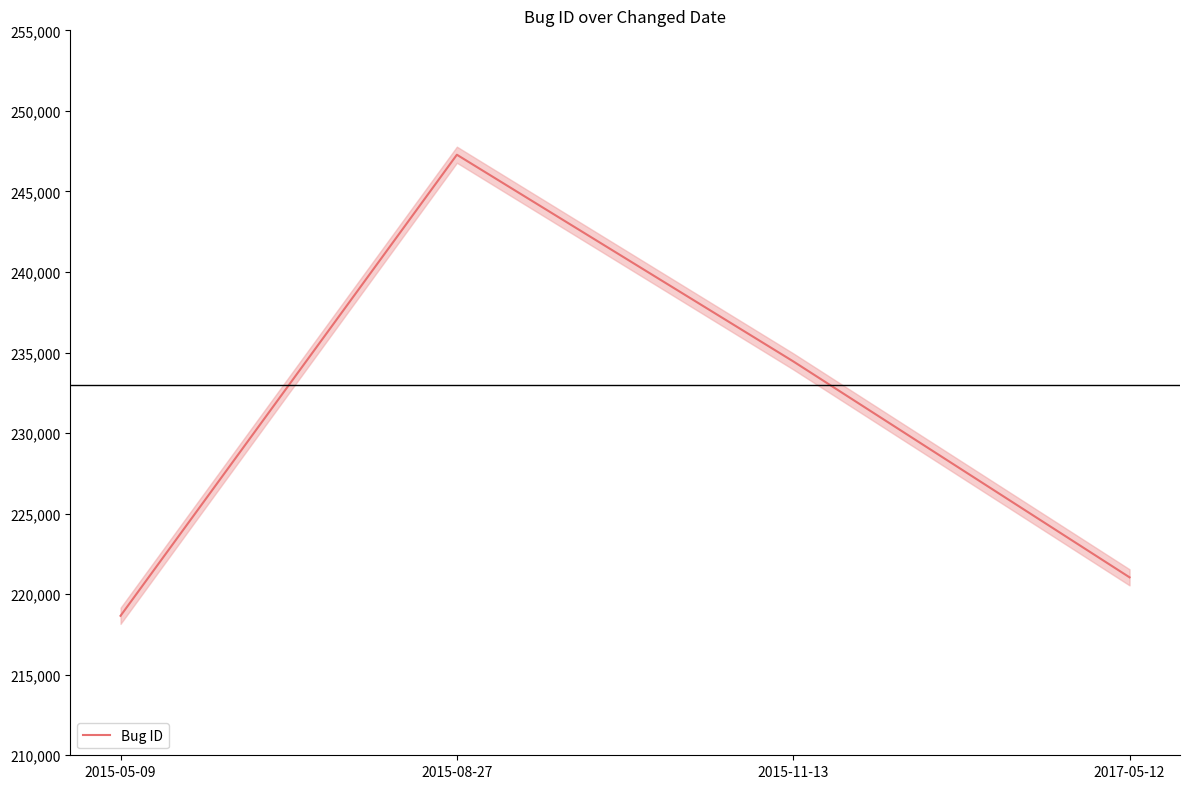

What is the value of the 1st point from the left?

218658